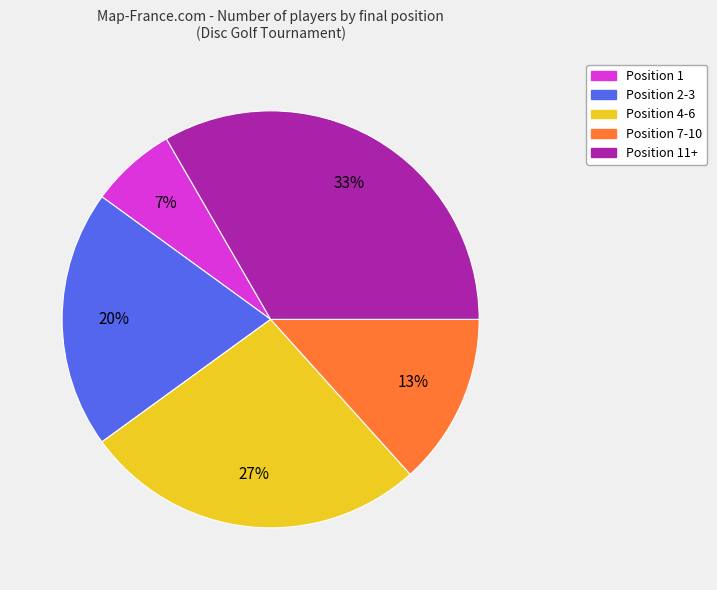

Is there a majority slice in this chart?

No